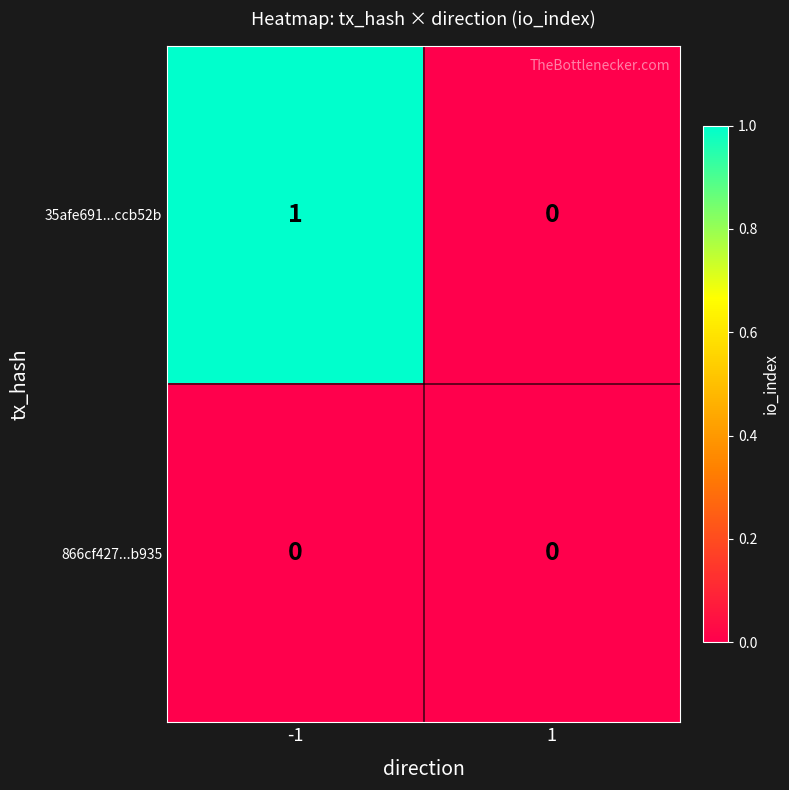

At which category is the sum across all series the highest?

-1